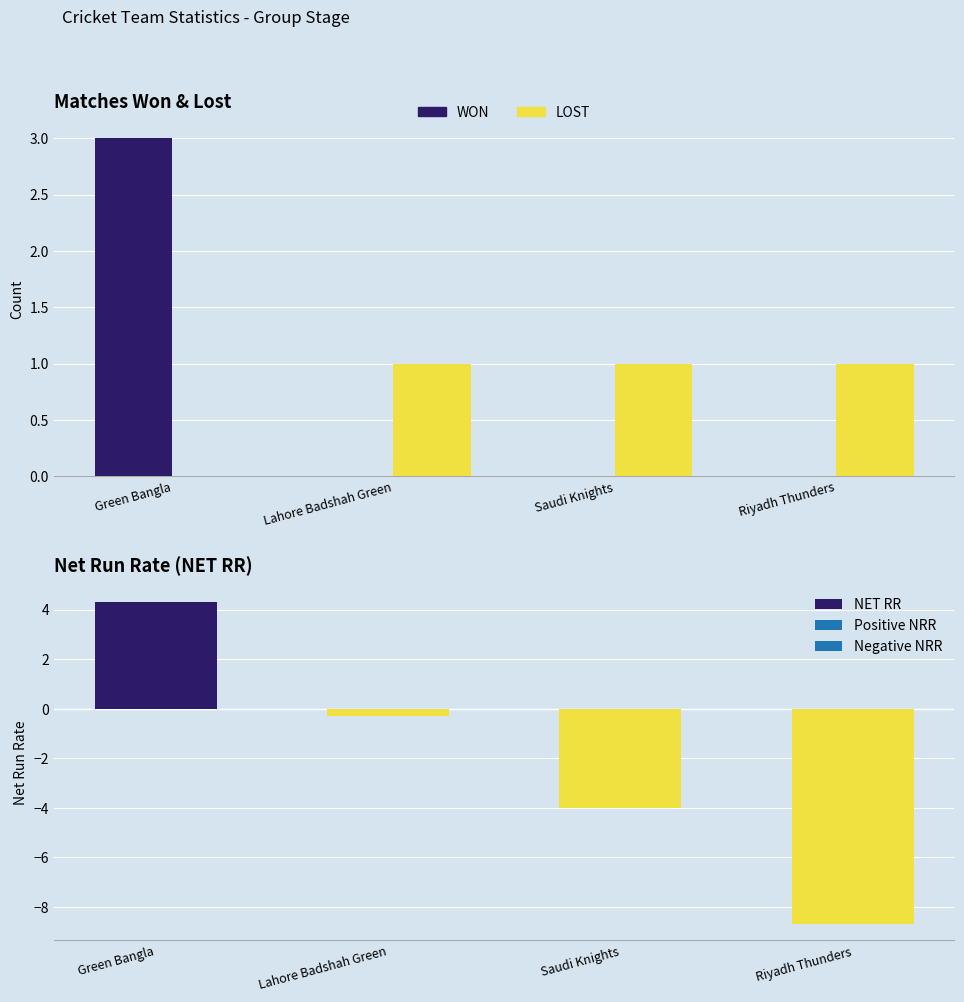

Rank the series at Green Bangla from lowest to highest value.

LOST, WON